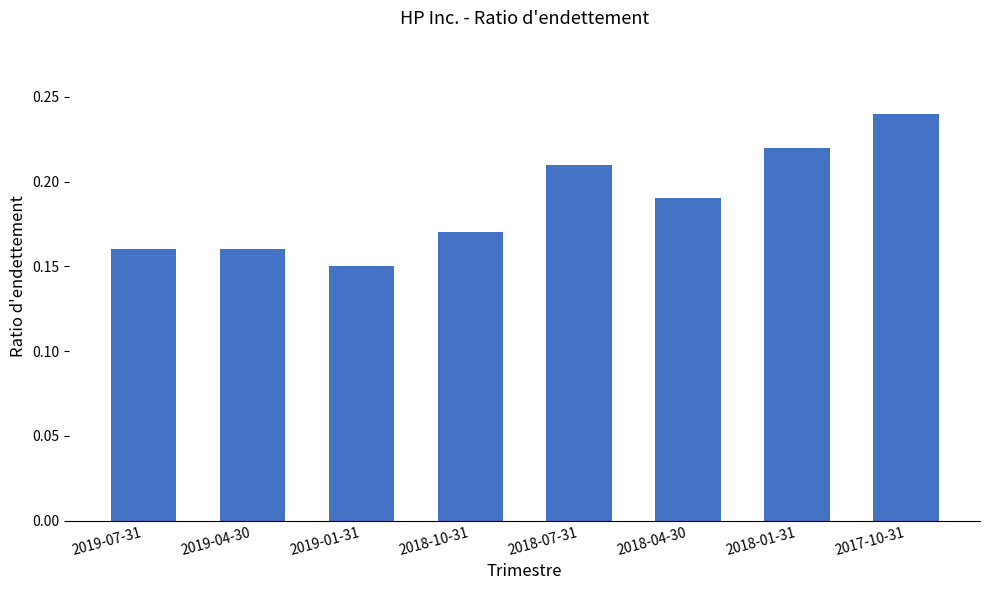

Which label corresponds to the smallest value in the chart?

2019-01-31